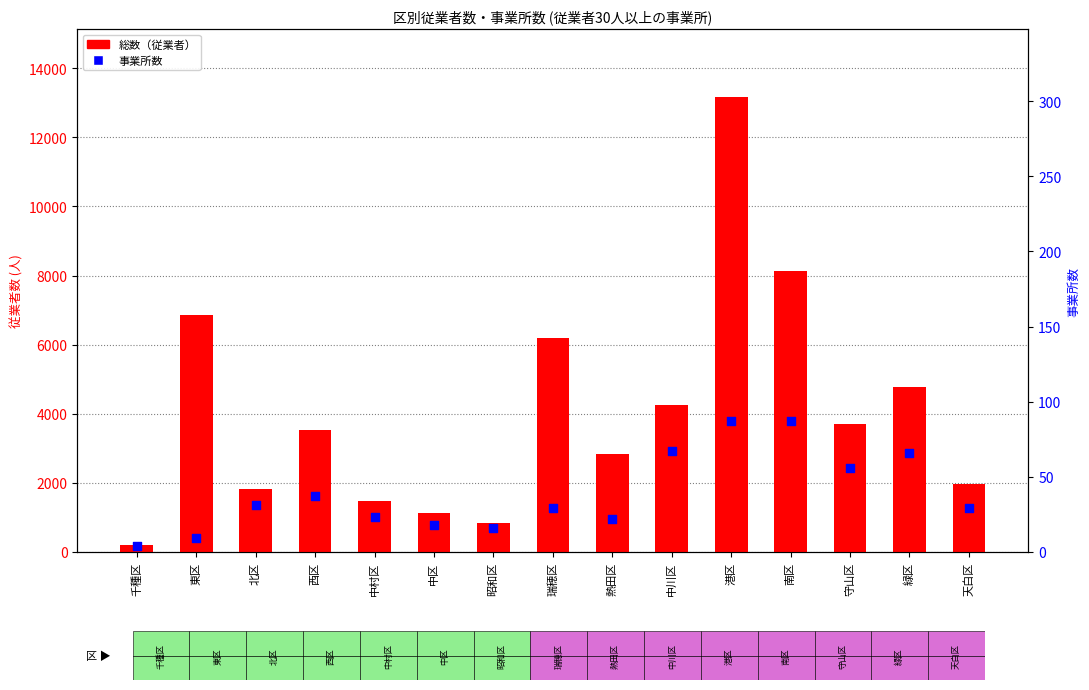

Which series contains the highest Y value?

総数（従業者）